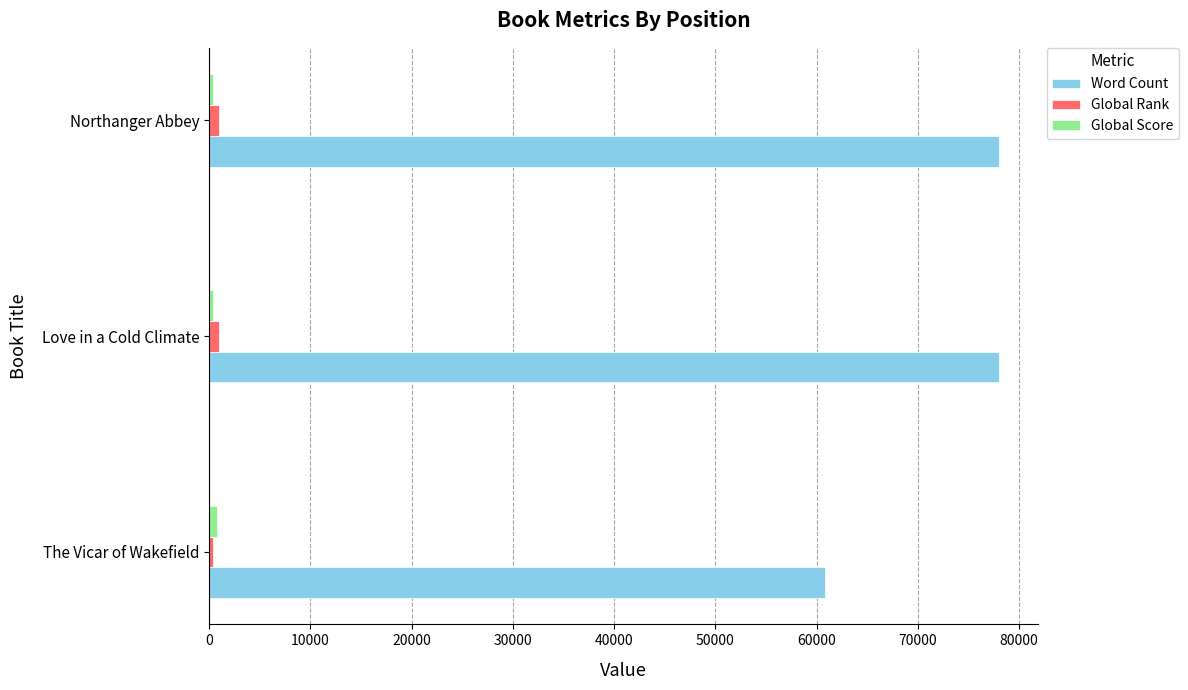

Is it true that Word Count equals 111525 at Love in a Cold Climate?

False